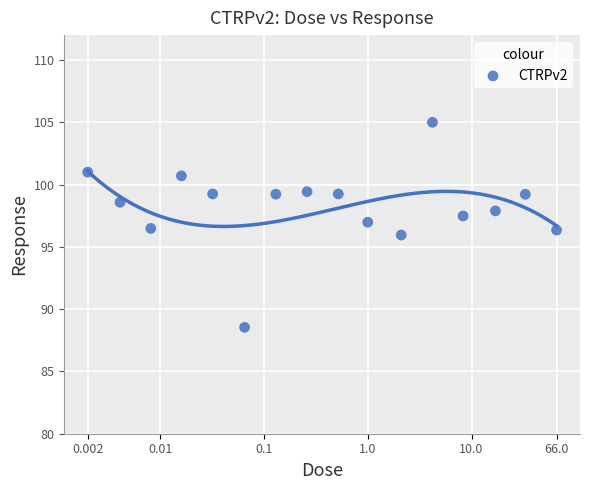

What is the range of Y values (max minus min)?

16.5